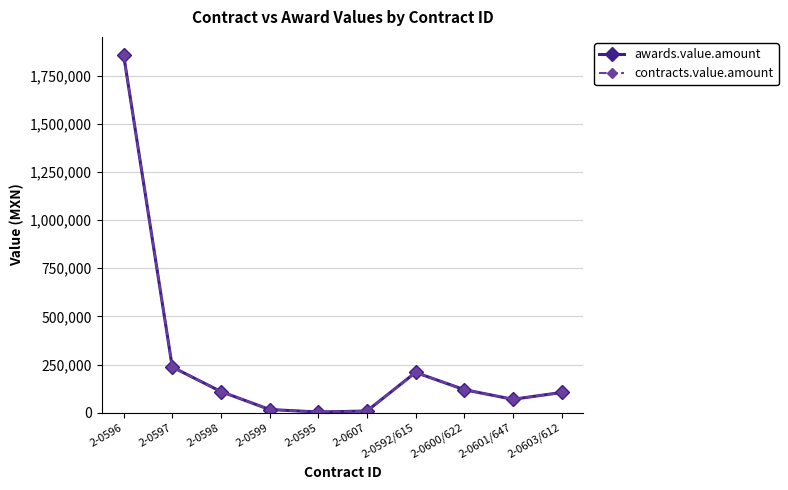

Is this an area chart (filled region under the line)?

No